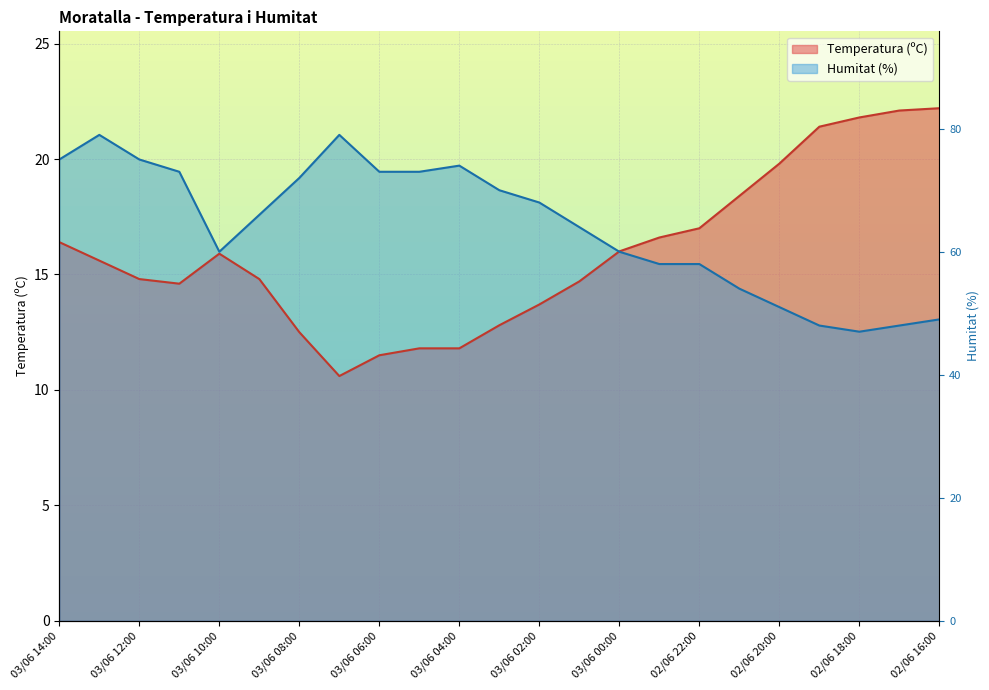

At how many categories does at least one series exceed 12?

23